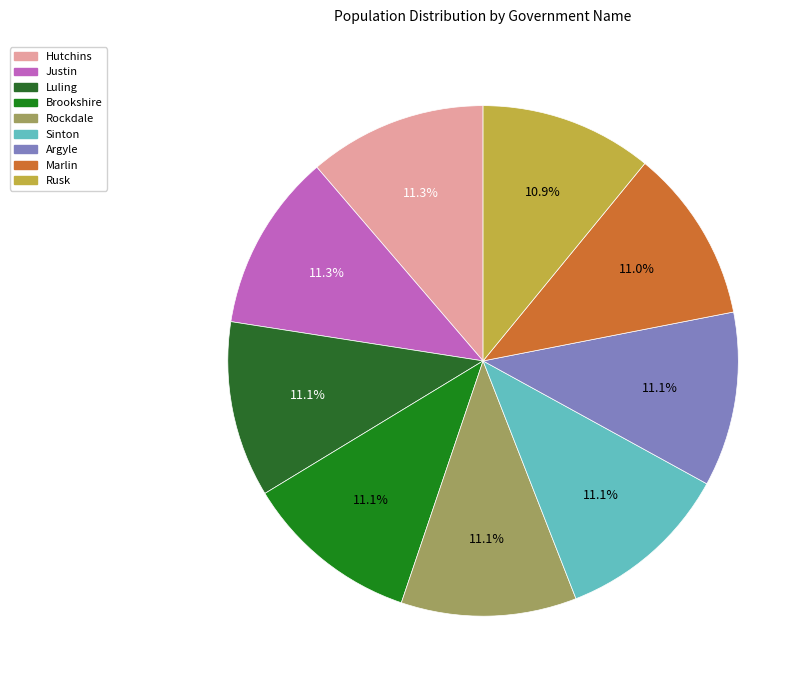

Count the number of slices in the pie.

9